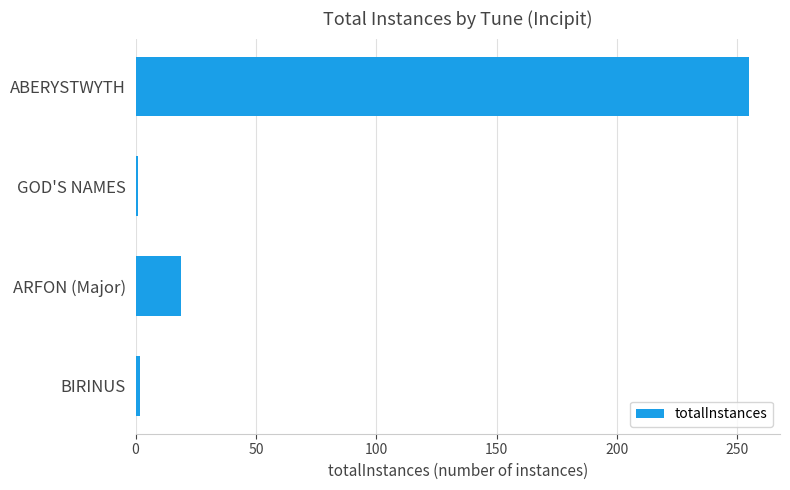

Which has a higher value, GOD'S NAMES or ARFON (Major)?

ARFON (Major)